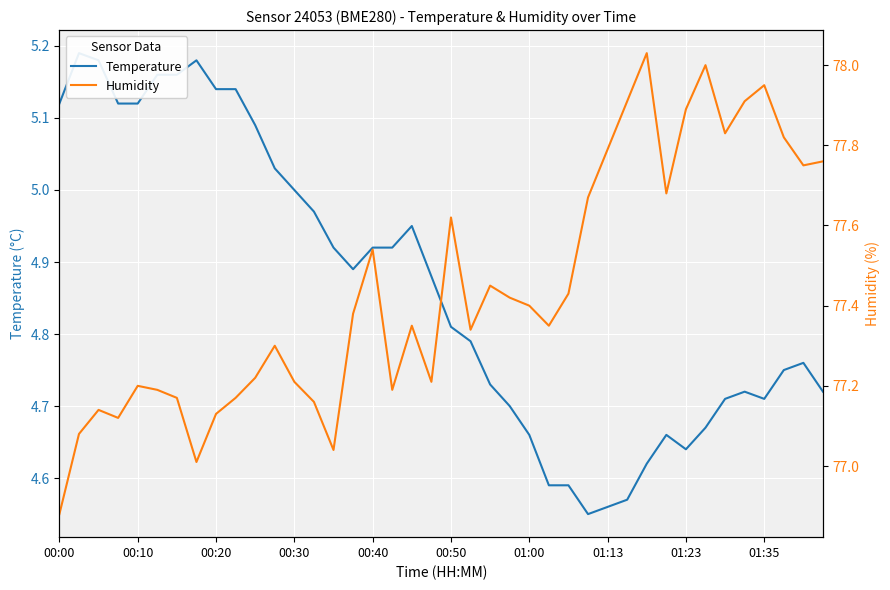

What is the greatest value displayed?

78.0